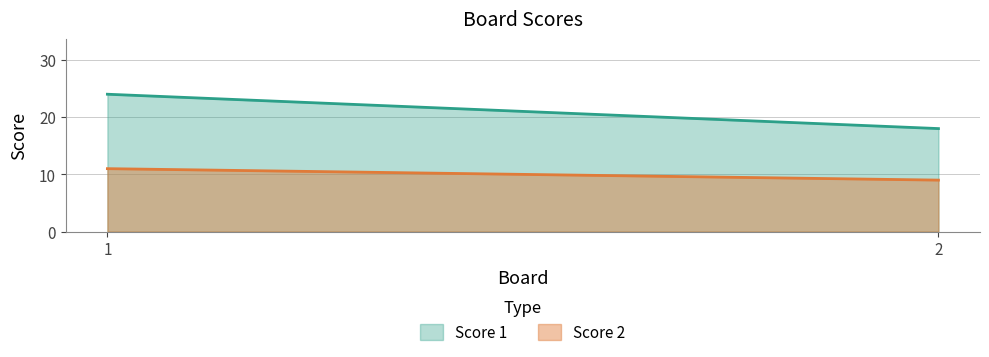

At 2, list the series in order from largest to smallest.

Score 1, Score 2